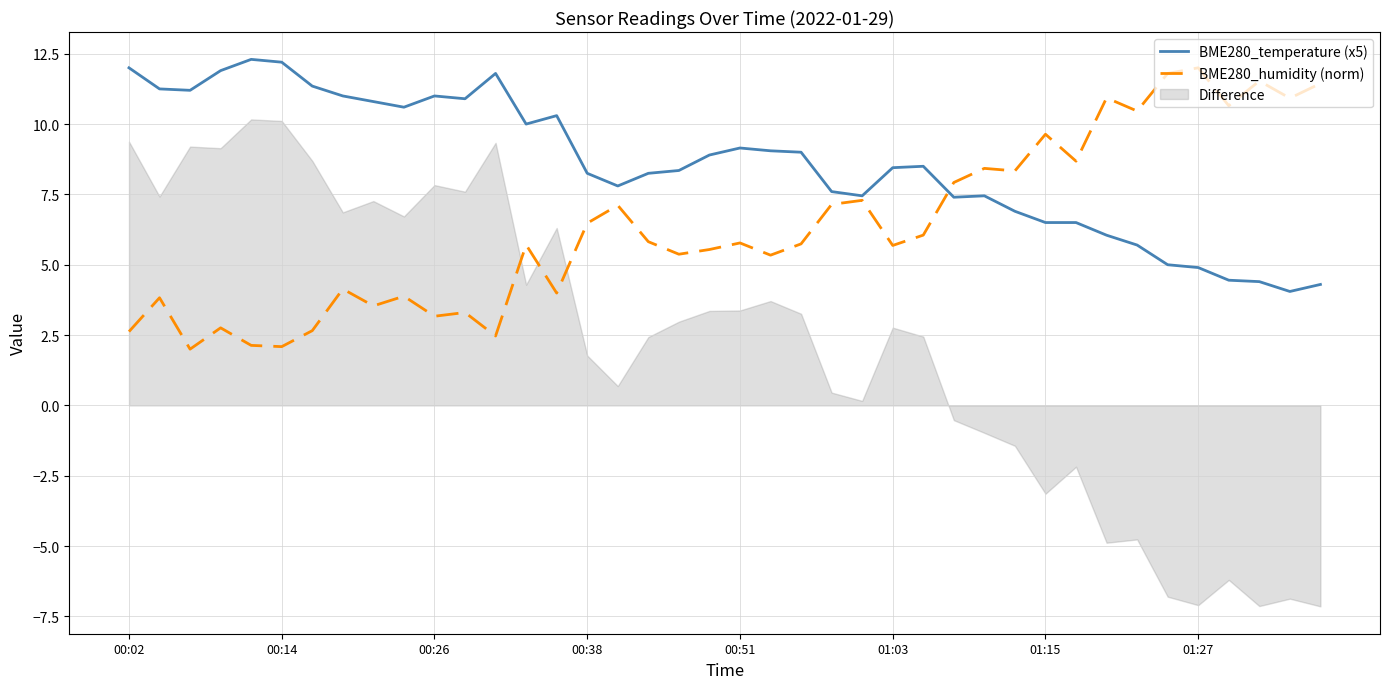

What is the maximum value for BME280_temperature (x5)?

12.3